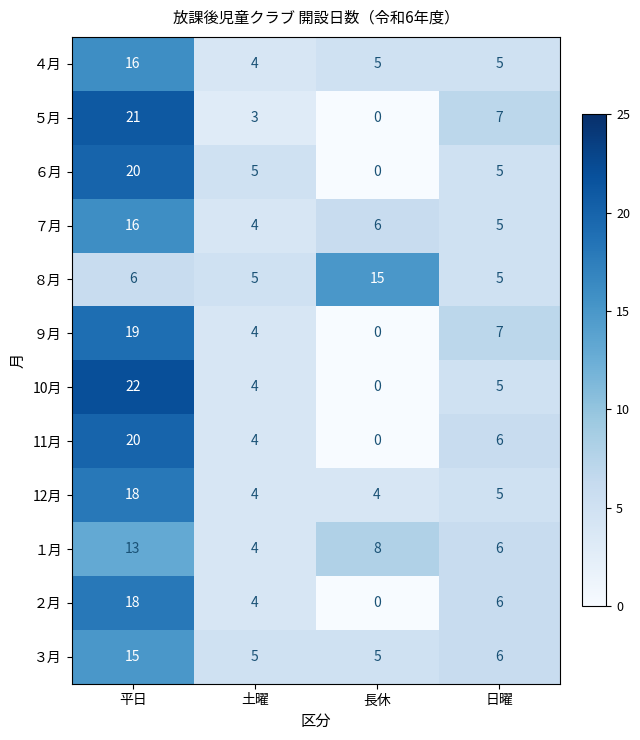

What is the sum of the １月 values at 長休 and 土曜?

12